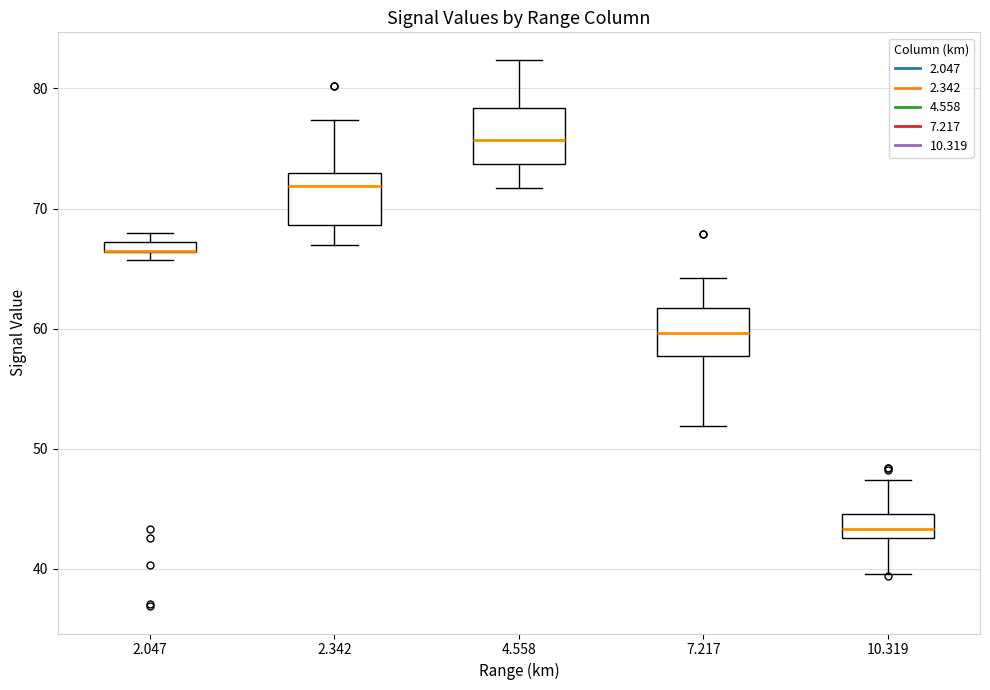

Where does the upper whisker of the box at x = 2.342 end on the y-axis? The values are not printed on the chart, so give them approximately, as read against the axis.

77